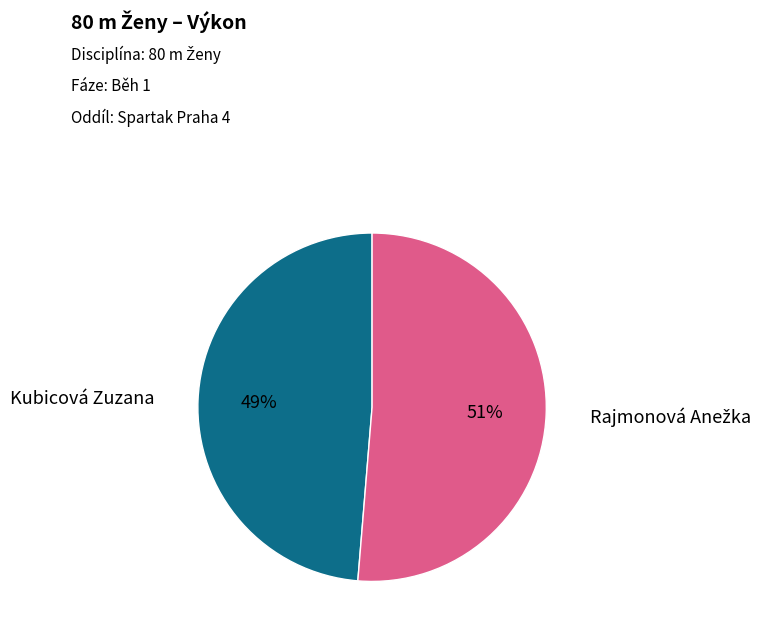

To the nearest percent, what is the average slice percentage?

50%